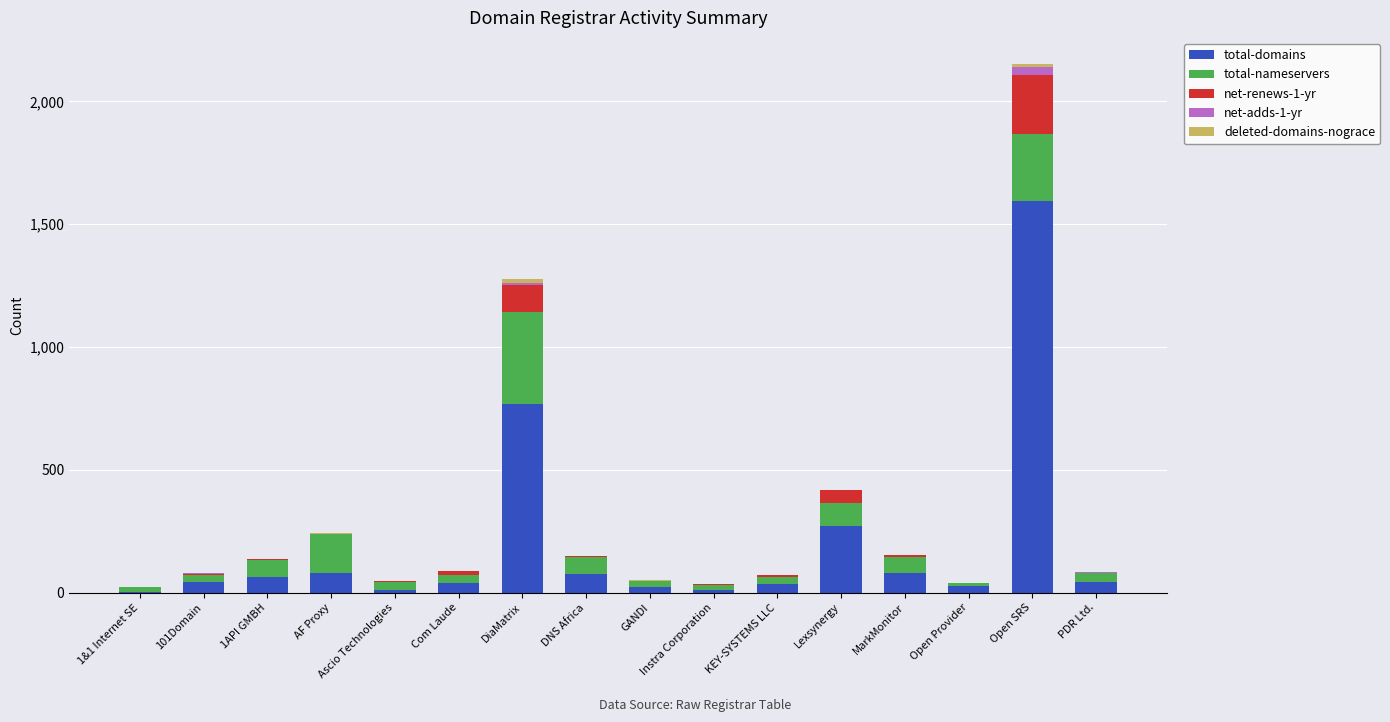

What is the highest value of the total-domains series?

1594